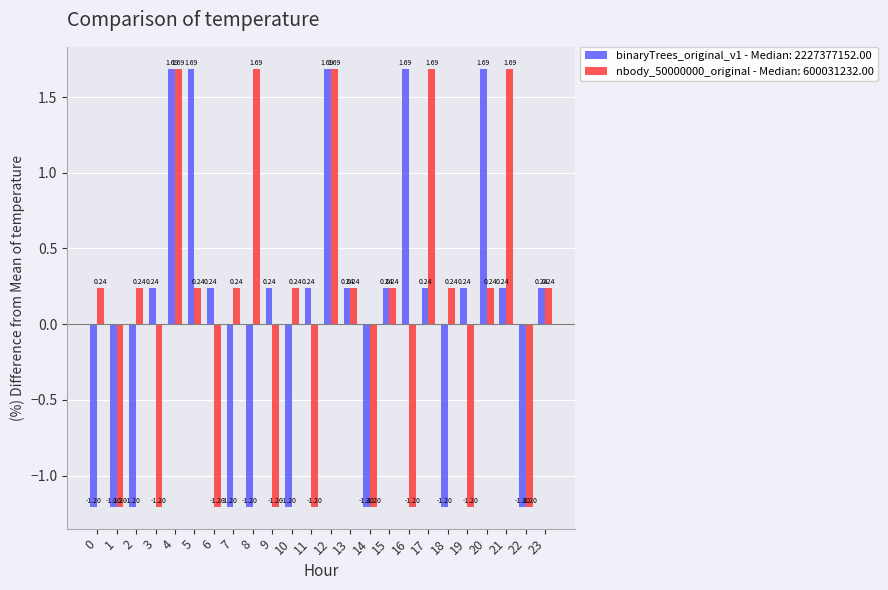

What is the difference between the maximum and minimum values in the binaryTrees_original_v1 - Median: 2227377152.00 series?

2.9